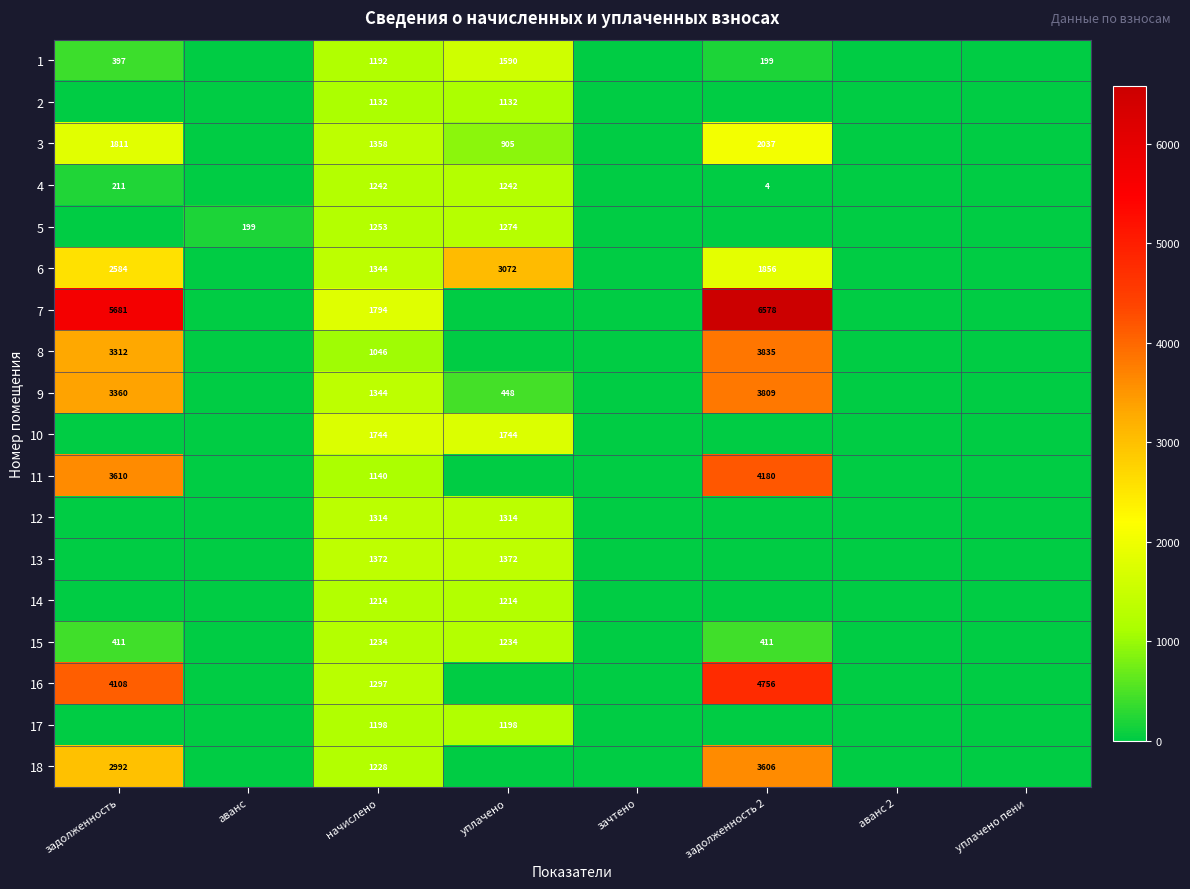

The 7 series shows 6578 at задолженность 2. True or false?

True